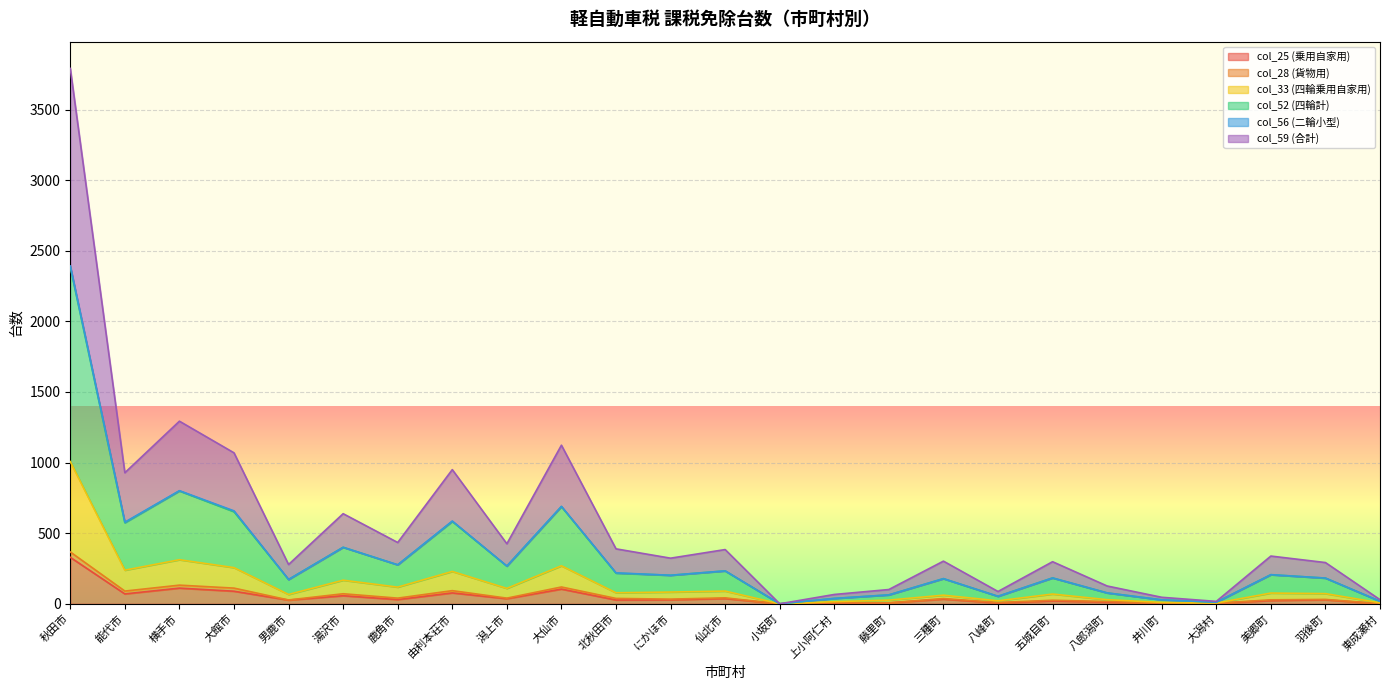

At which label does col_25 (乗用自家用) reach its peak?

秋田市